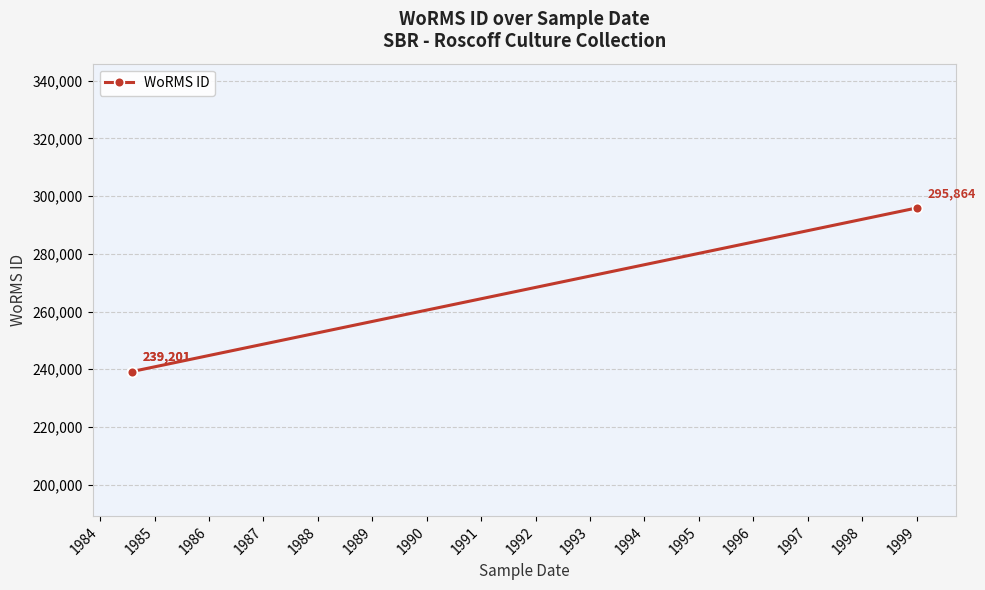

What is the greatest value displayed?

295864